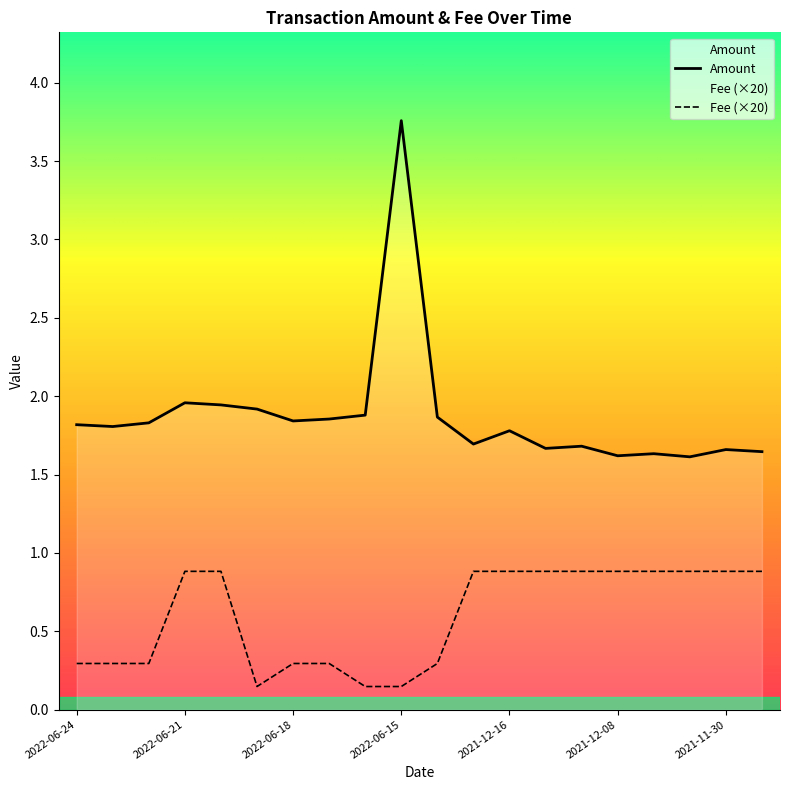

Which label corresponds to the largest value in the chart?

2022-06-15